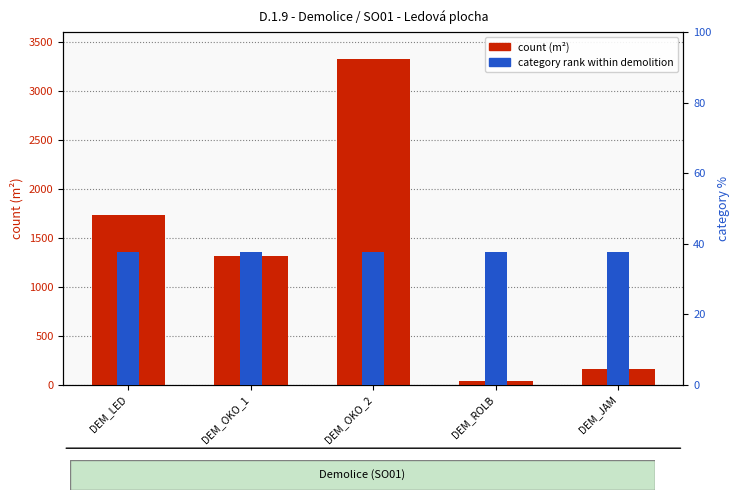

Which category has the lowest value in the count (m2) series?

DEM_ROLB